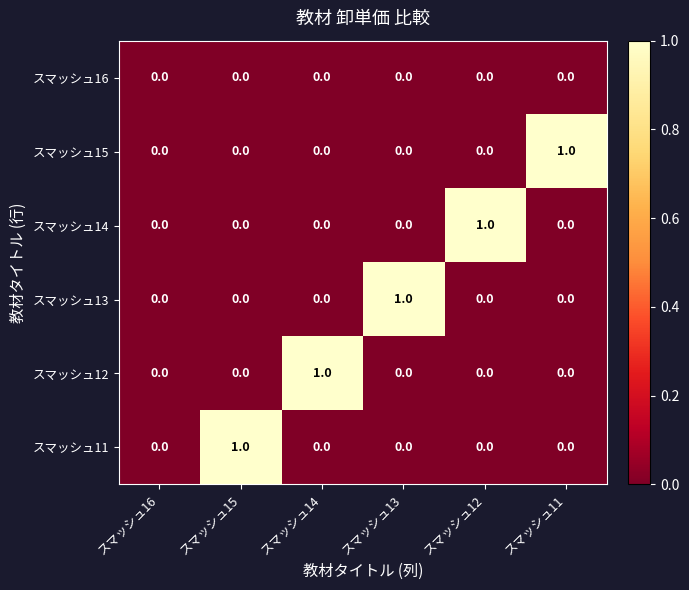

Count the スマッシュ14 values in the range 0 to 1.

6